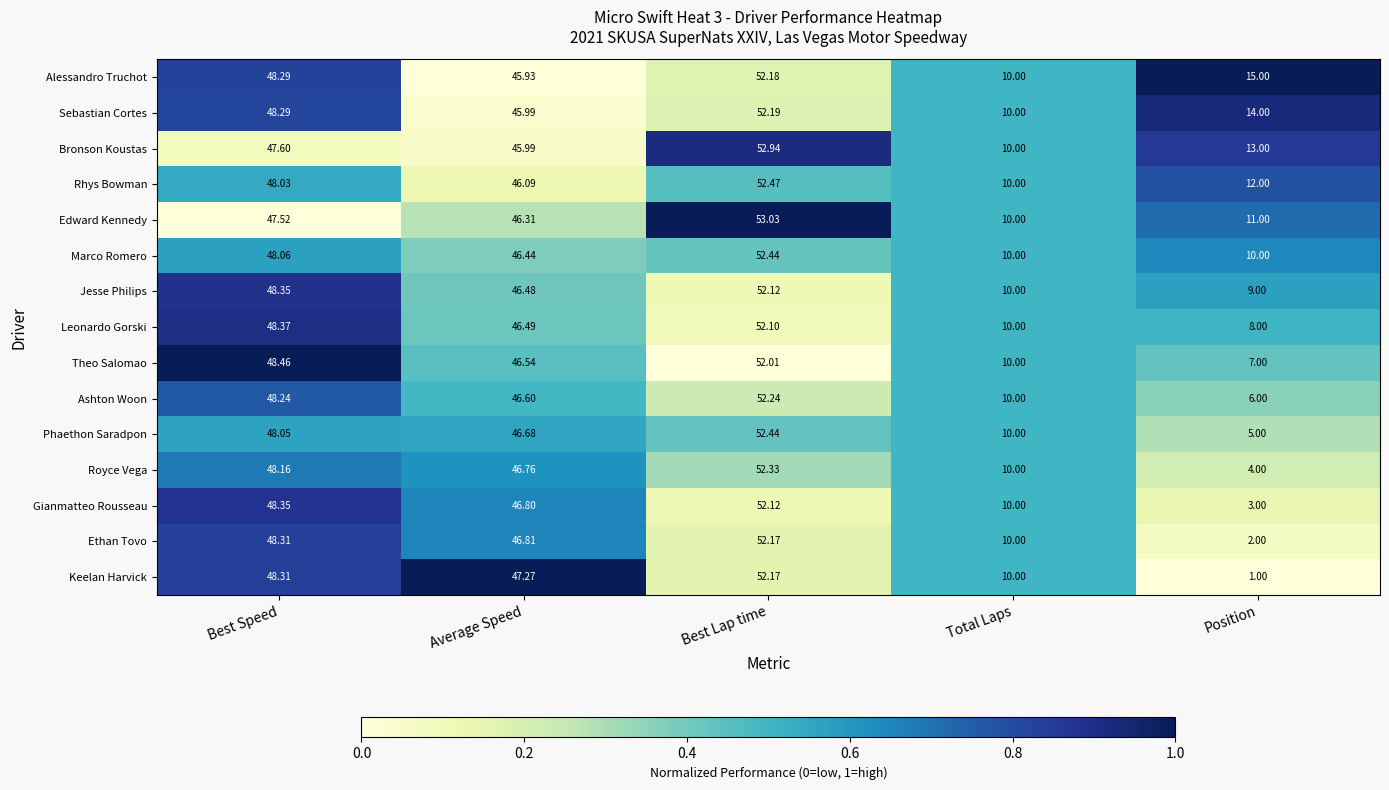

At which label does Rhys Bowman reach its minimum?

Total Laps